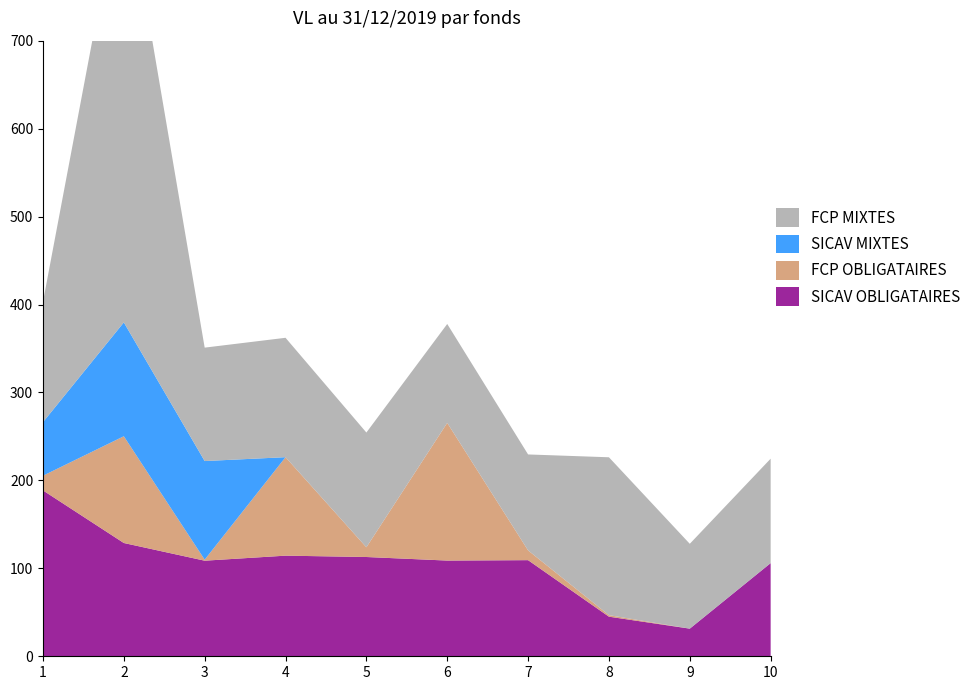

Reading left to right, extract all data points from this chart.

SICAV OBLIGATAIRES: 188.6	128.8	108.7	114.4	112.9	108.8	109.3	45.0	31.4	105.9
FCP OBLIGATAIRES: 16.7	121.4	1.2	112.0	11.0	156.6	11.1	1.7	0.0	0.0
SICAV MIXTES: 60.9	129.5	112.1	0.0	0.0	0.0	0.0	0.0	0.0	0.0
FCP MIXTES: 136.7	510.2	129.0	135.7	130.5	112.5	109.1	179.5	96.5	118.7